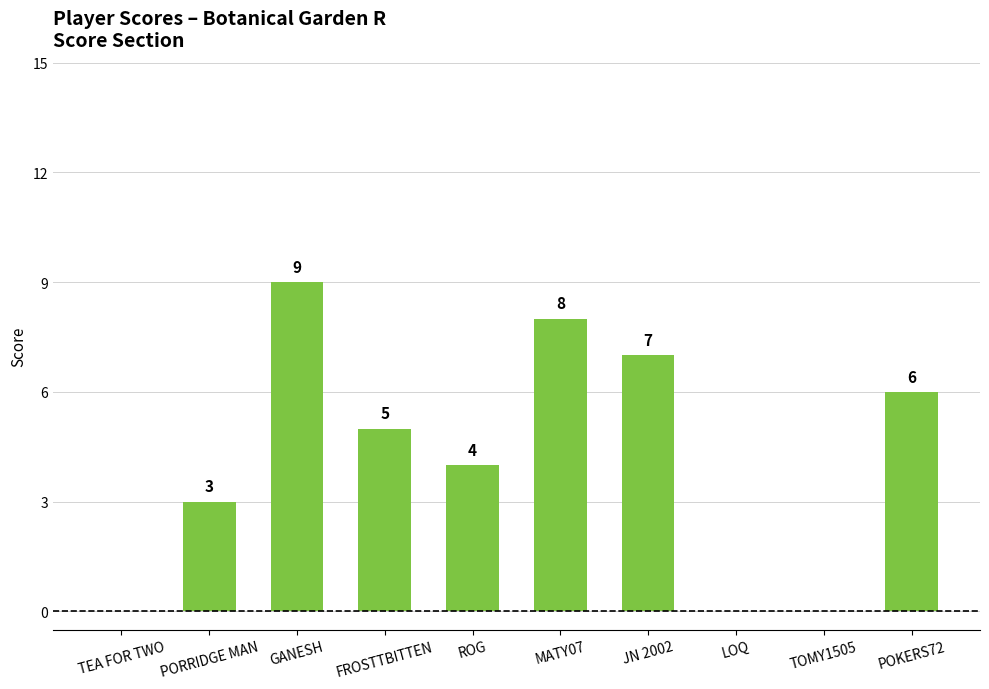

The value at LOQ is -5. True or false?

False